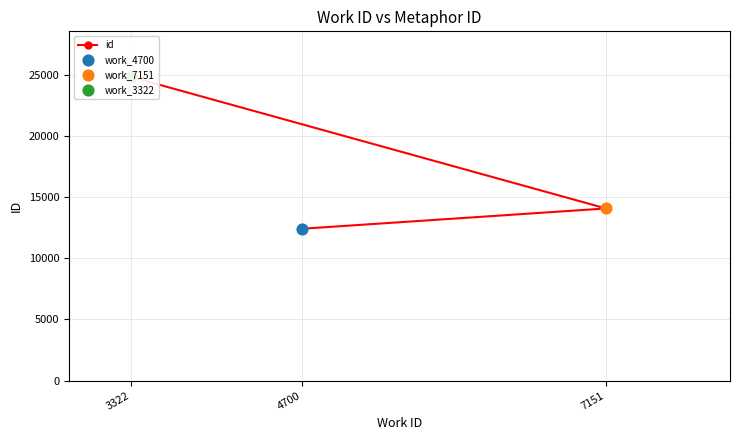

Which has a higher value, 4700 or 7151?

7151